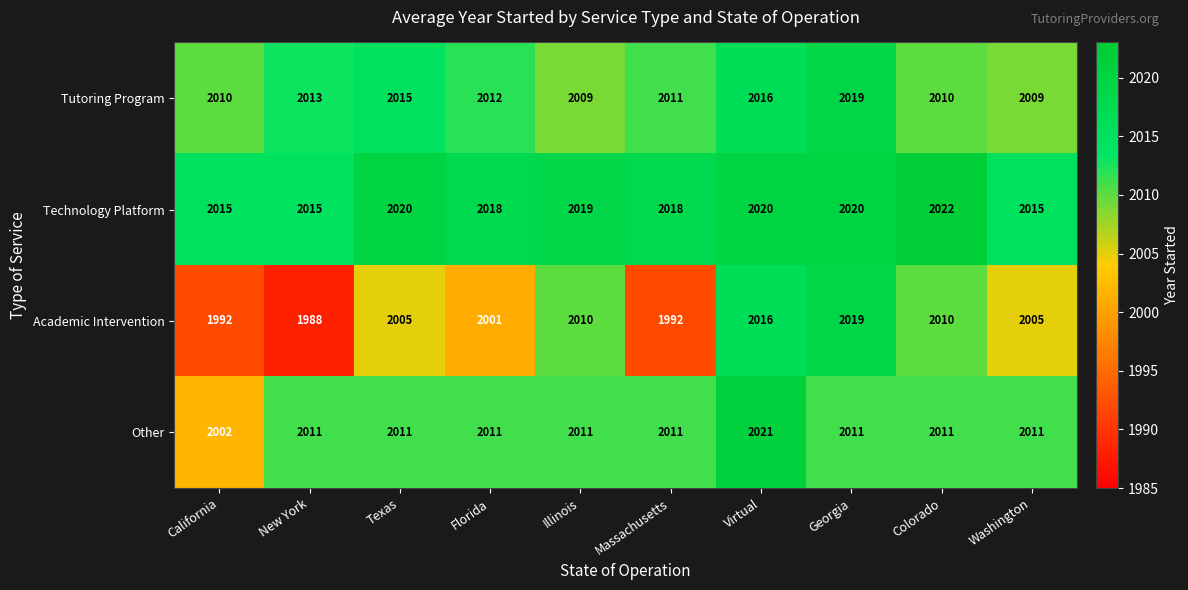

Count the Technology Platform values in the range 2015 to 2020.

9